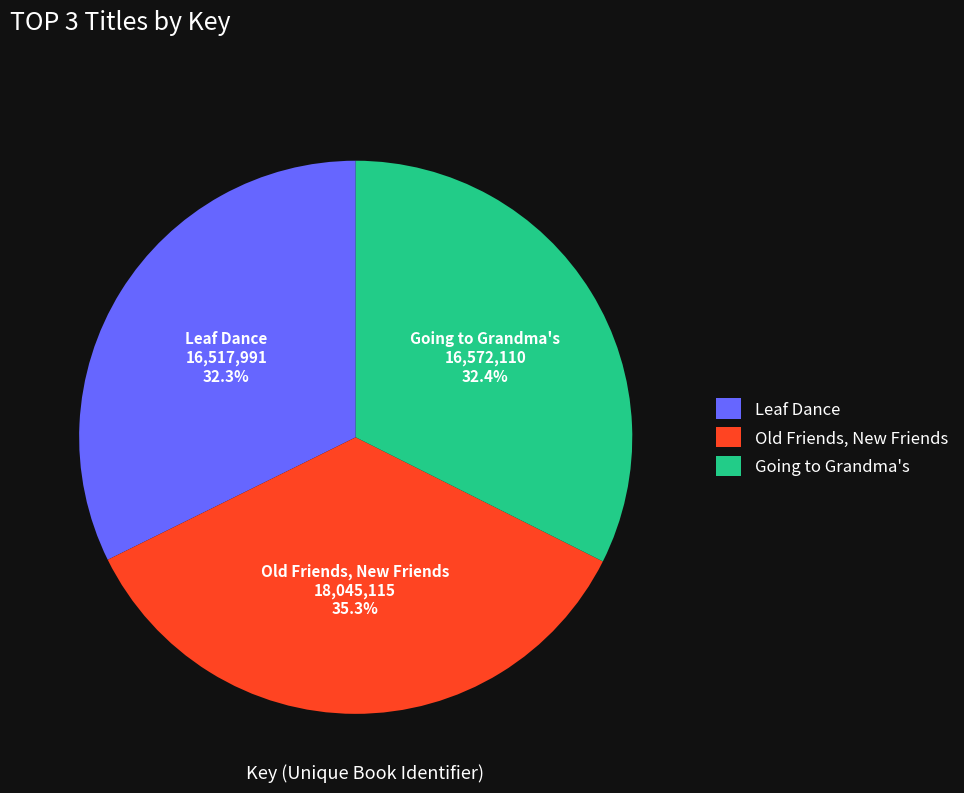

What is the ratio of the value at Old Friends, New Friends to the value at Going to Grandma's?

1.1